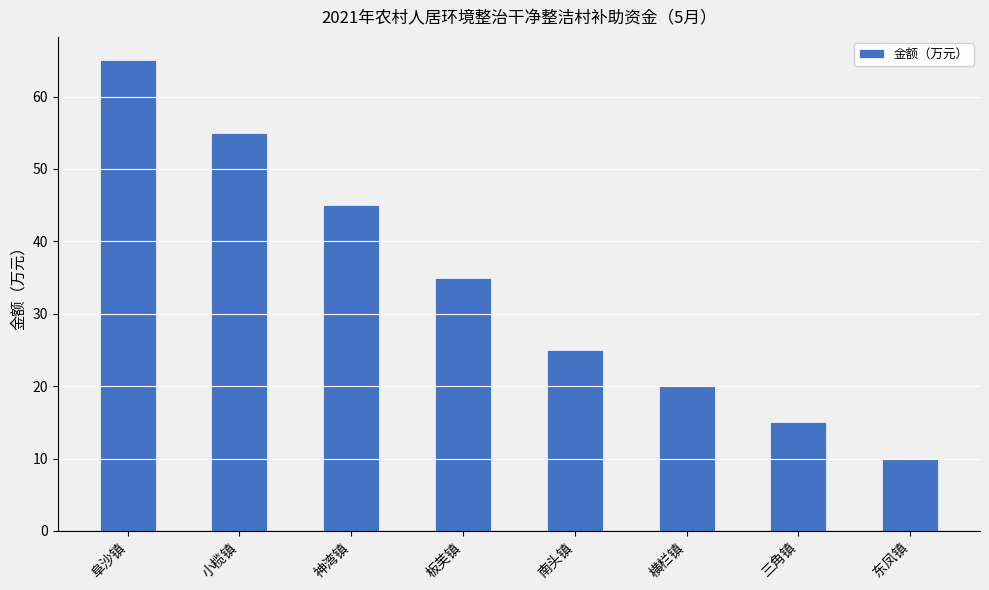

Does the chart contain any negative values?

No